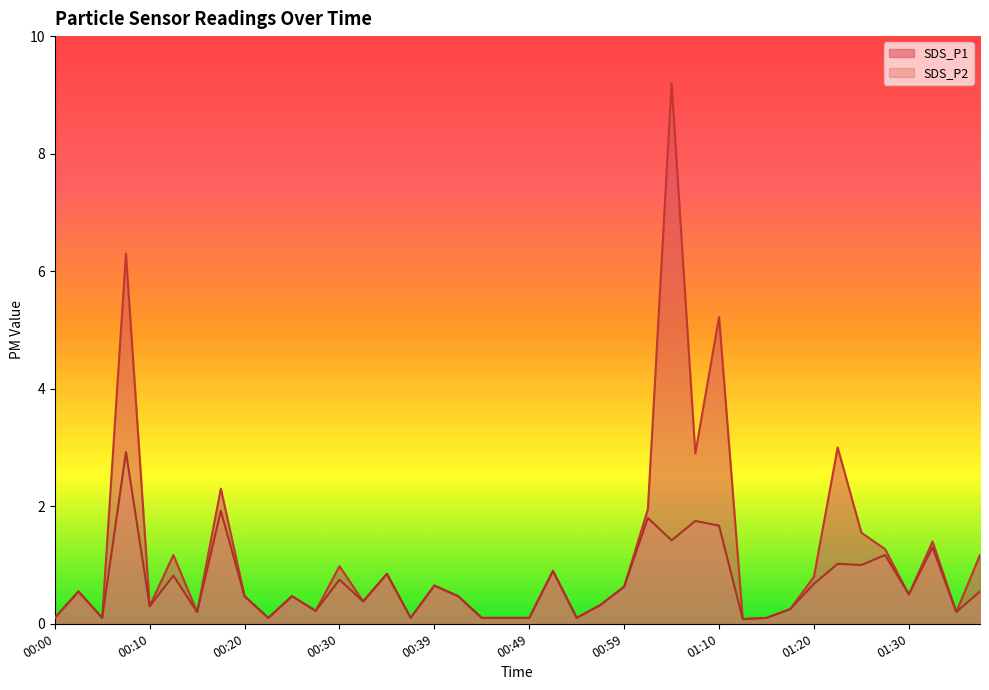

At which label does SDS_P2 reach its peak?

00:08